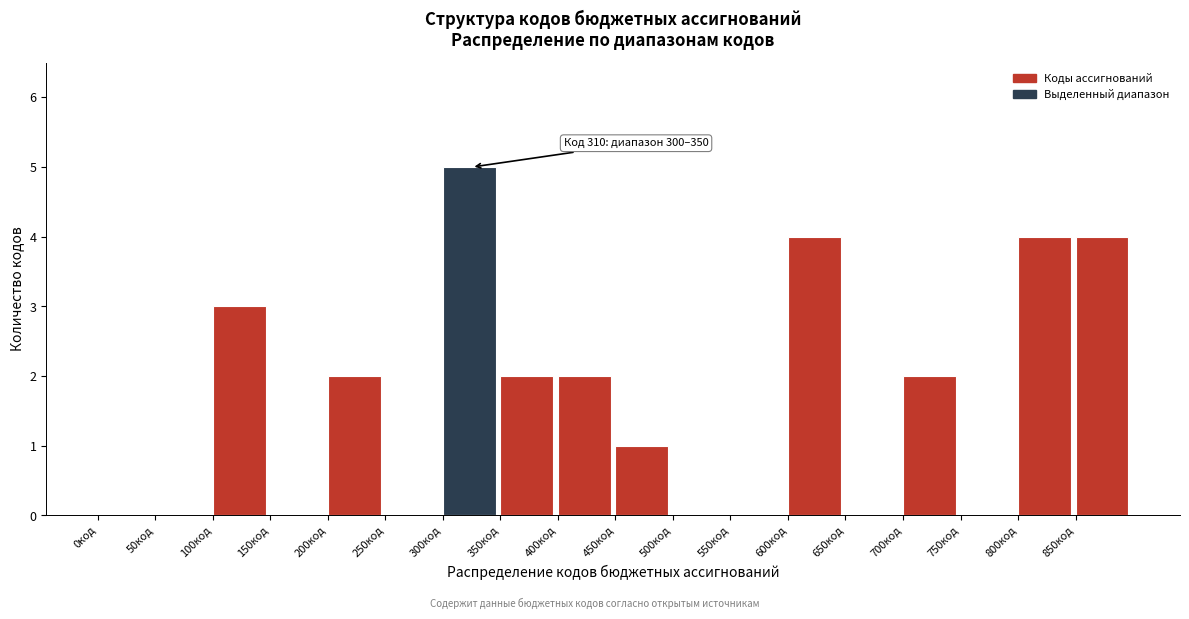

Over which range of the x-axis is the bar tallest?

300 to 350